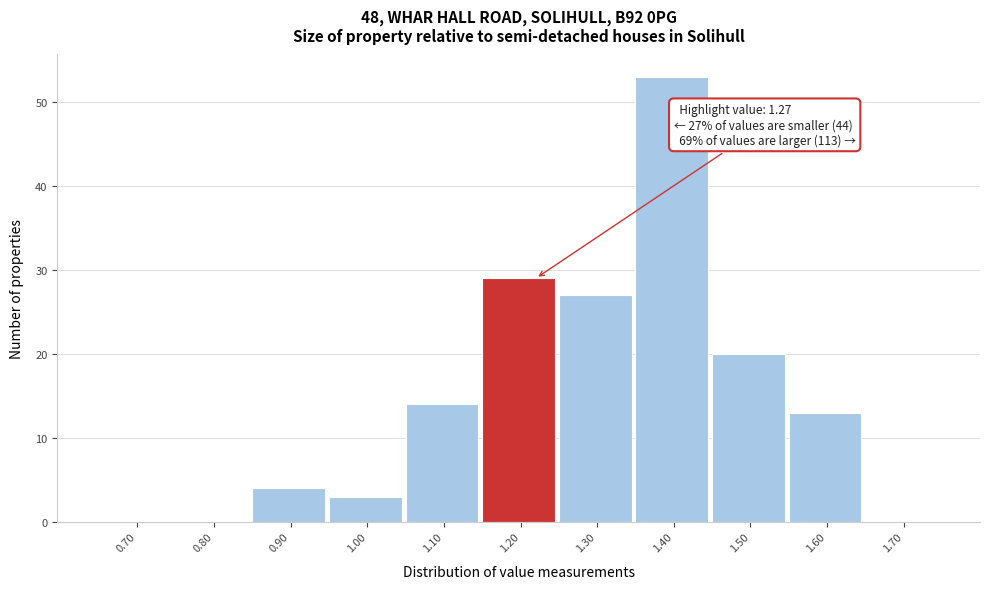

Reading left to right, list all the values displayed in this chart.

0.70=0	0.80=0	0.90=4	1.00=3	1.10=14	1.20=29	1.30=27	1.40=53	1.50=20	1.60=13	1.70=0